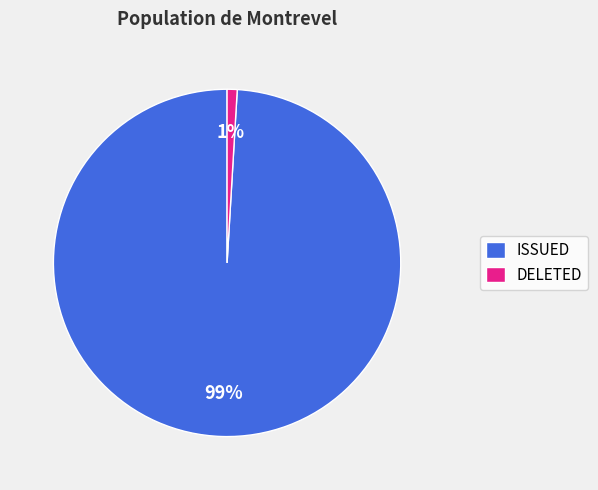

Is the sum of ISSUED and DELETED greater than half?

Yes